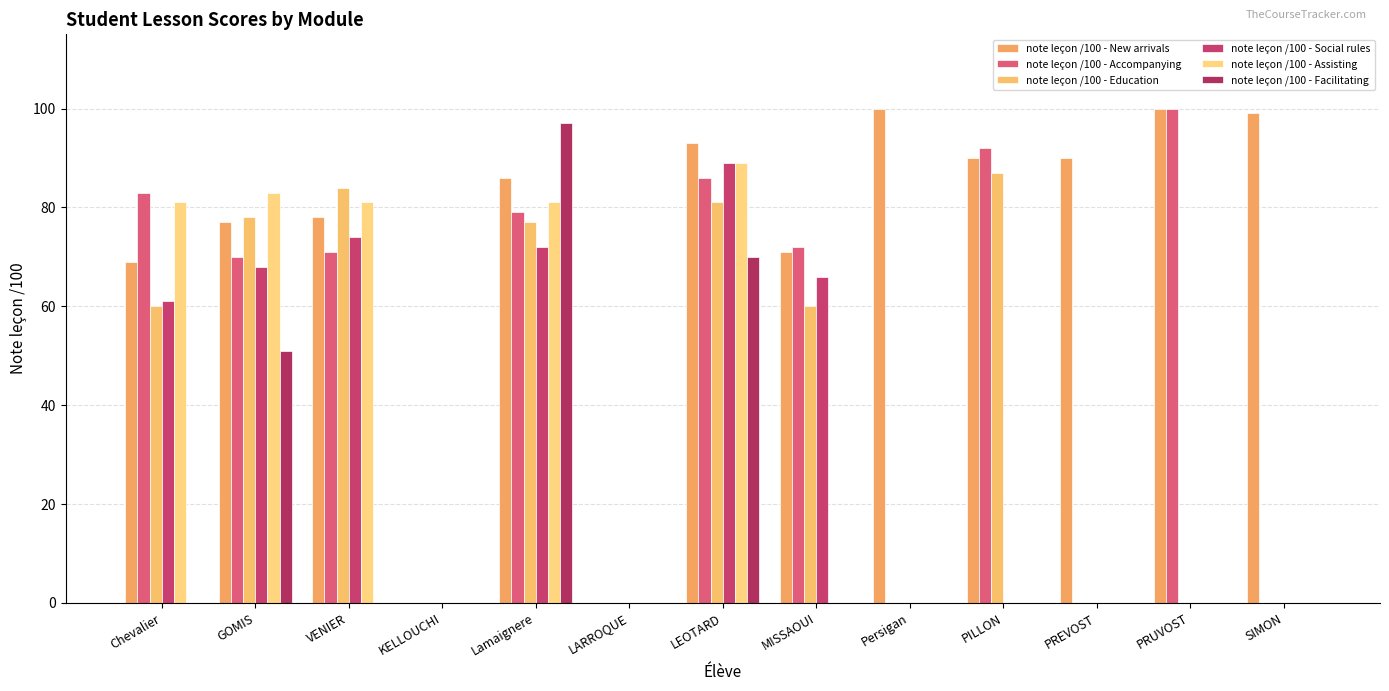

How many categories are shown in the chart?

13